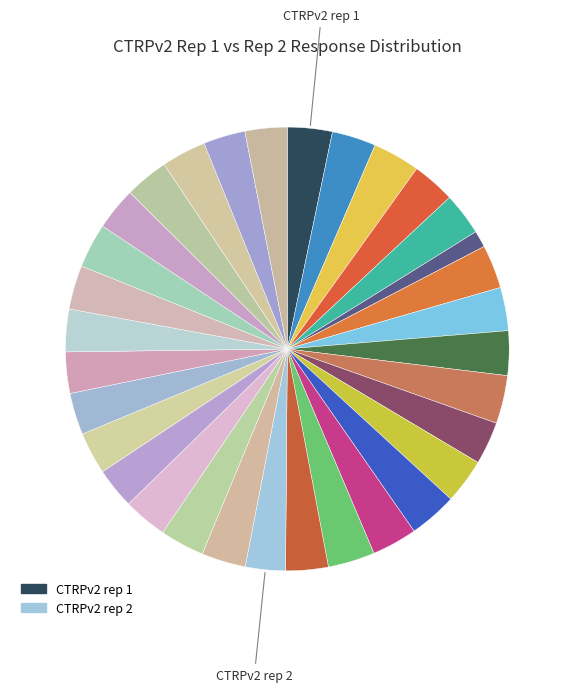

Count the number of slices in the pie.

32